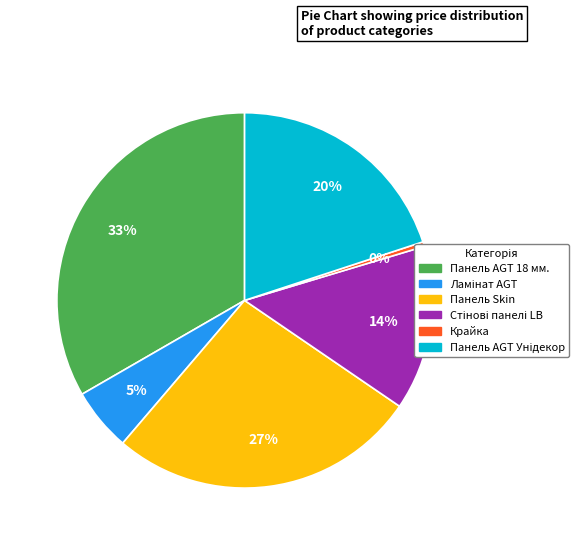

To the nearest percent, what is the average slice percentage?

17%